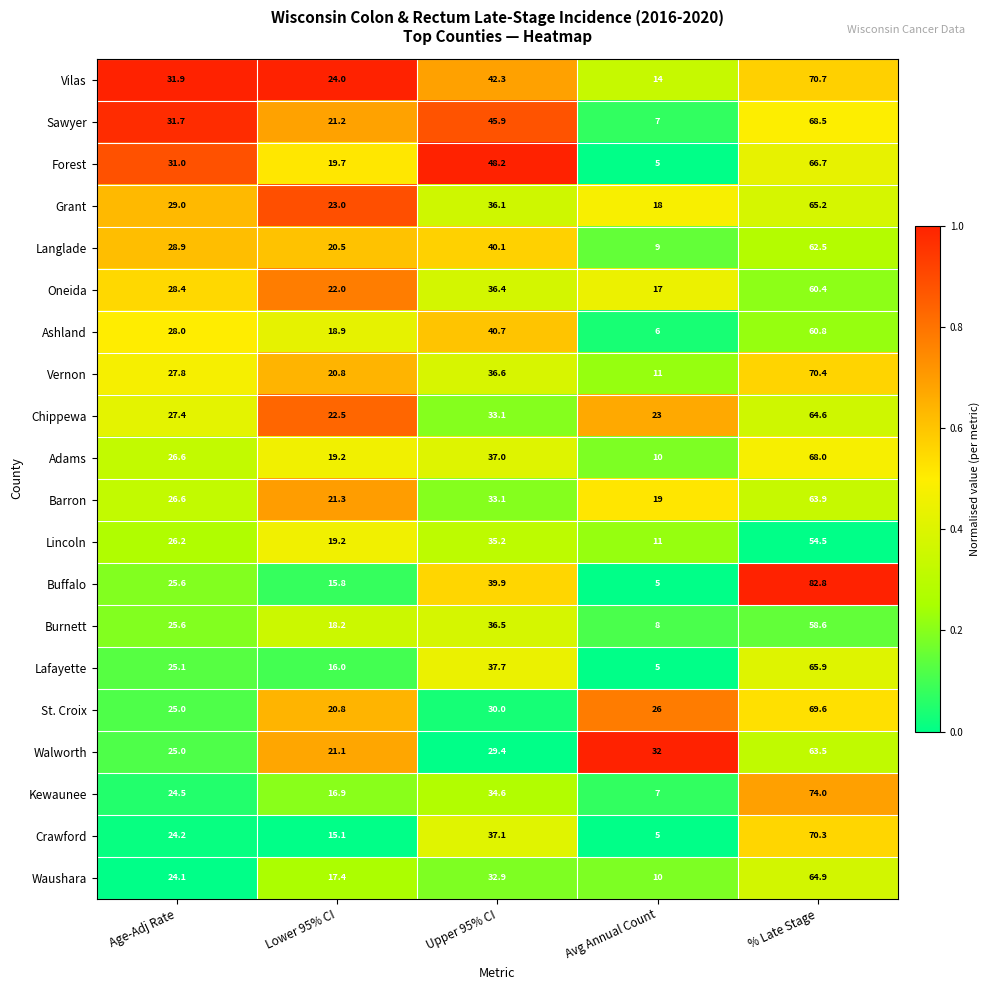

What is the sum of all St. Croix values?

171.4